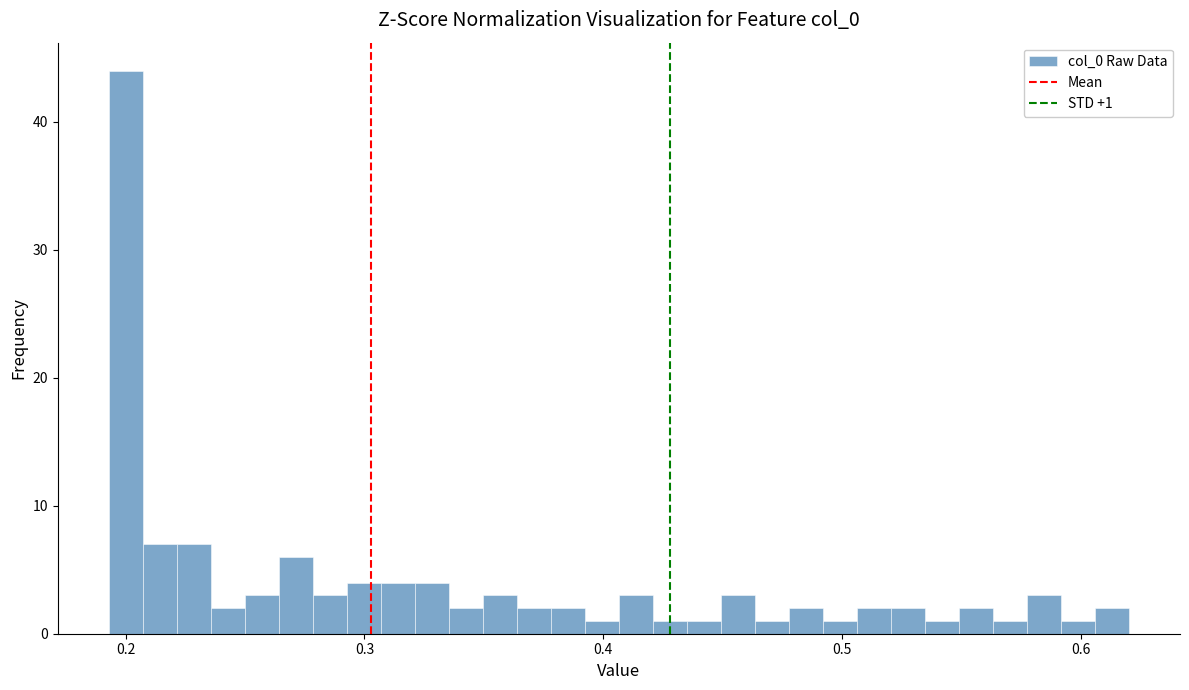

Read against the x-axis, roughly where is the centre of the tallest bar?

0.20